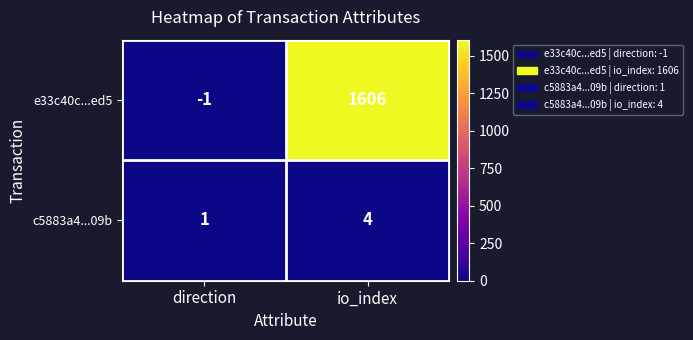

Which series has the largest total across all categories?

e33c40c...ed5